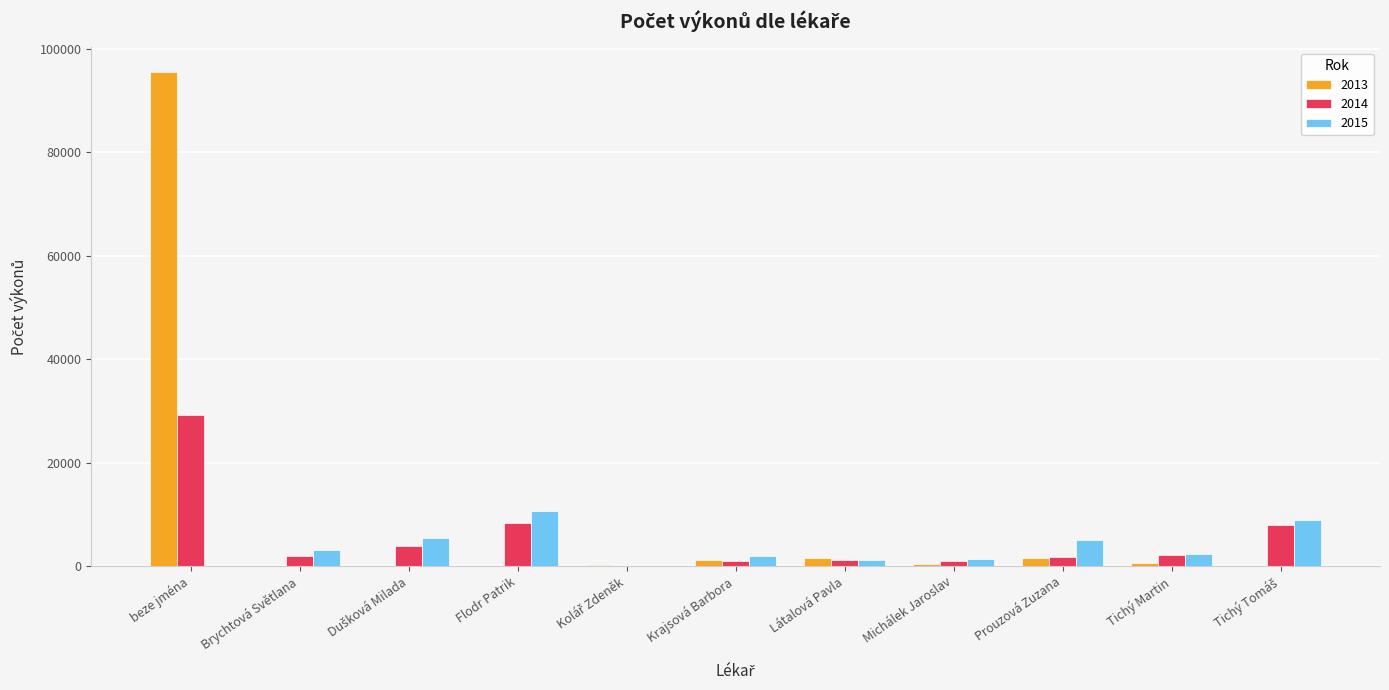

The value of 2014 at beze jména is 29216. True or false?

True